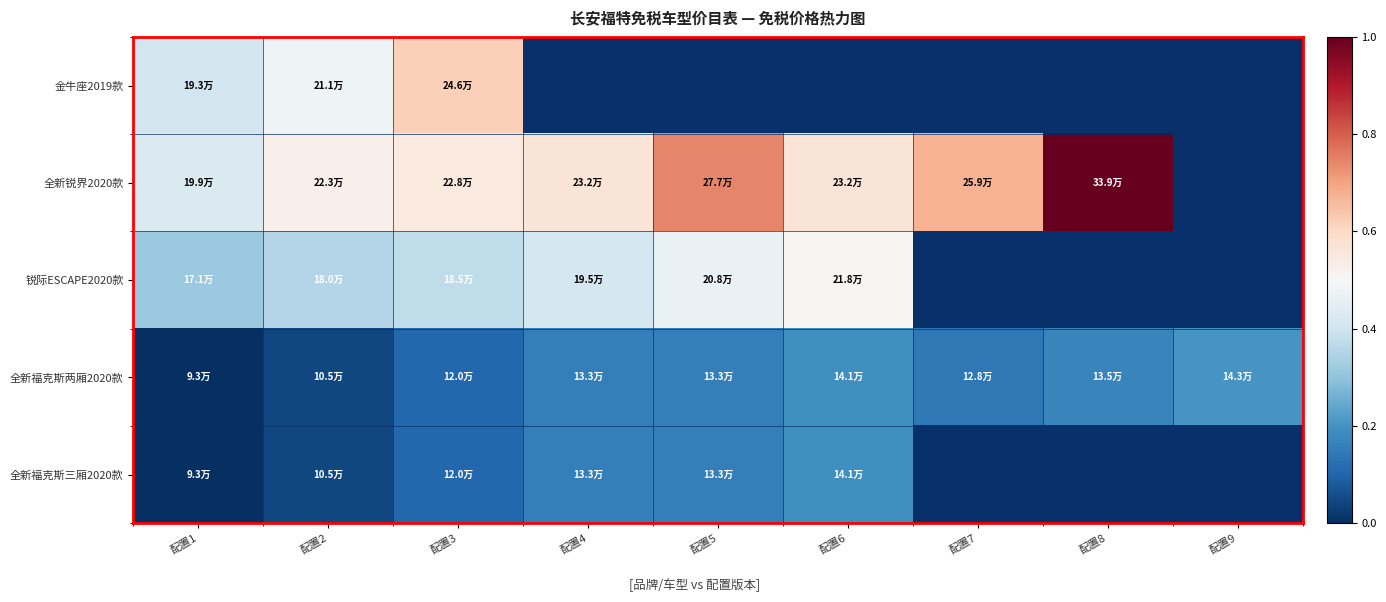

Which series changed the most between 配置1 and 配置7?

全新锐界2020款